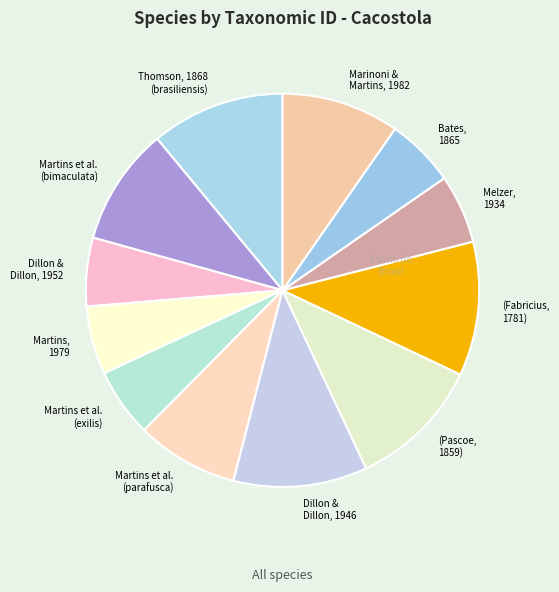

Rank the categories by value from lowest to highest.

Martins, 1979, Dillon & Dillon, 1952, Martins, Galileo & Limeira-de-Oliveira (exilis), Melzer, 1934, Bates, 1865, Martins, Galileo & Limeira-de-Oliveira (parafusca), Martins, Galileo & Limeira-de-Oliveira (bimaculata), Marinoni & Martins, 1982 (acuticauda), (Pascoe, 1859), Thomson, 1868 (brasiliensis), Dillon & Dillon, 1946, (Fabricius, 1781)